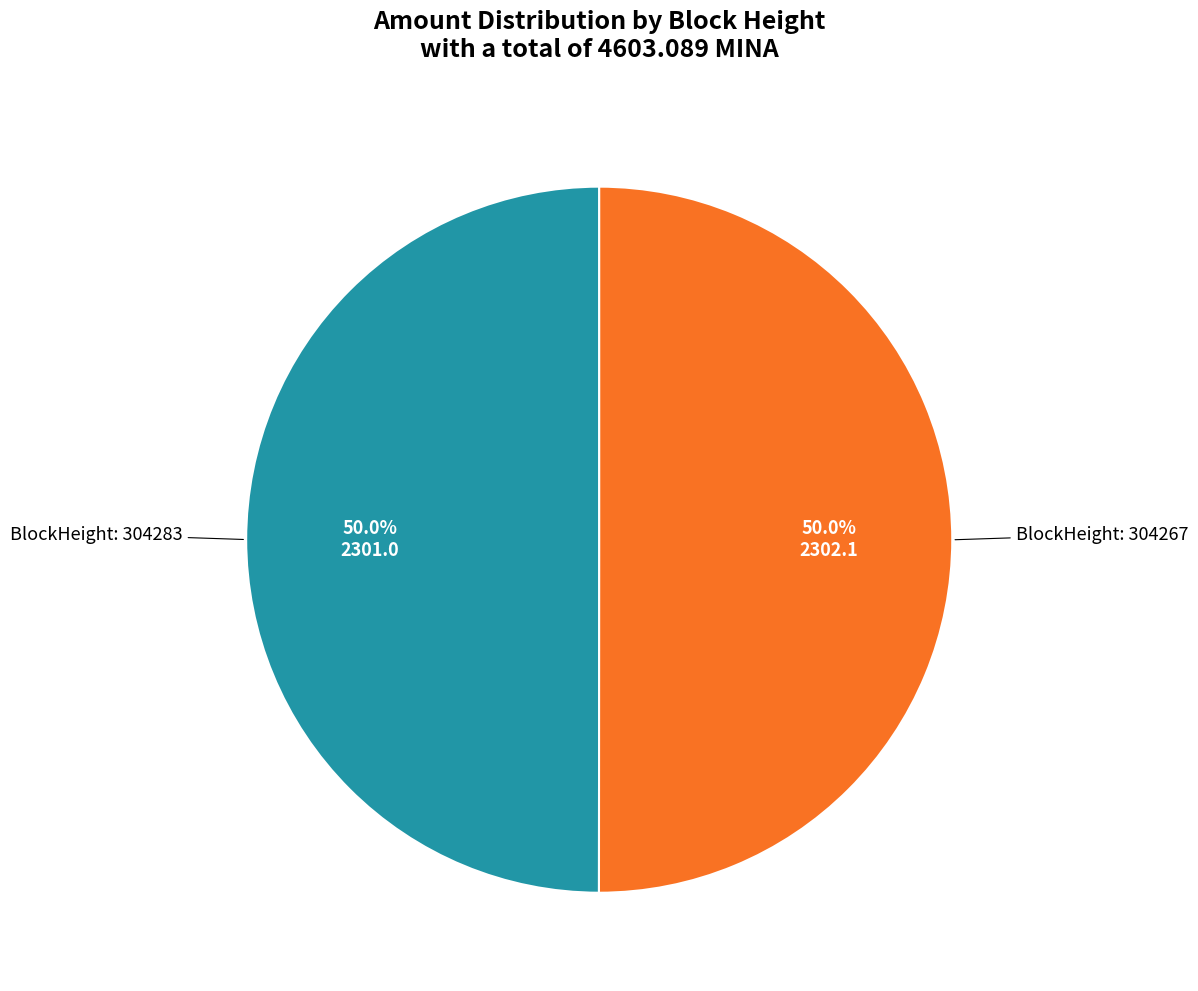

What is the total percentage of BlockHeight: 304267 and BlockHeight: 304283?

100.0%